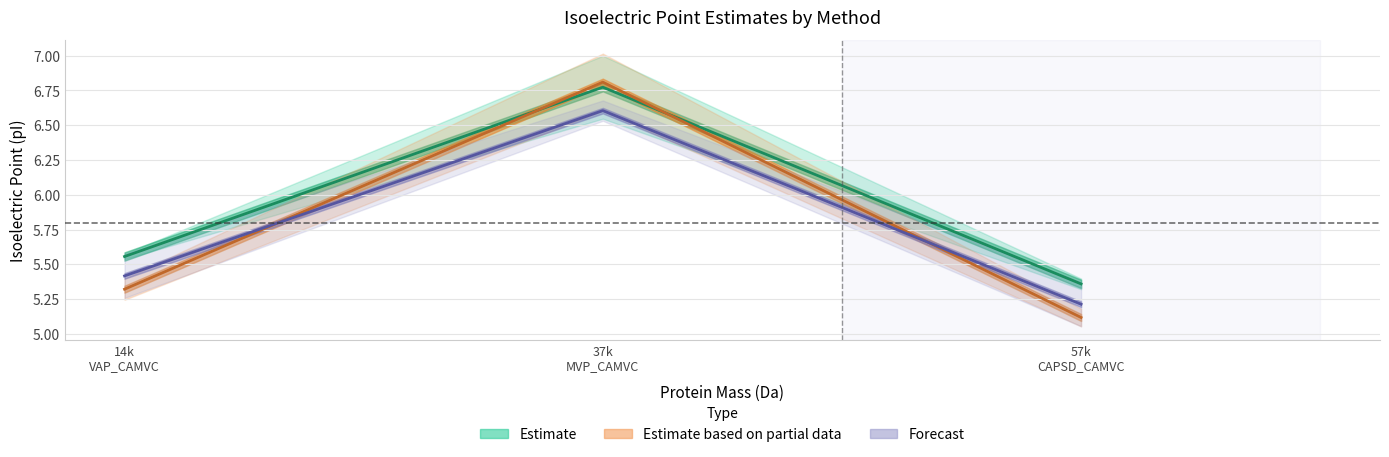

At 57k
CAPSD_CAMVC, list the series in order from smallest to largest.

Estimate based on partial data, Forecast, Estimate